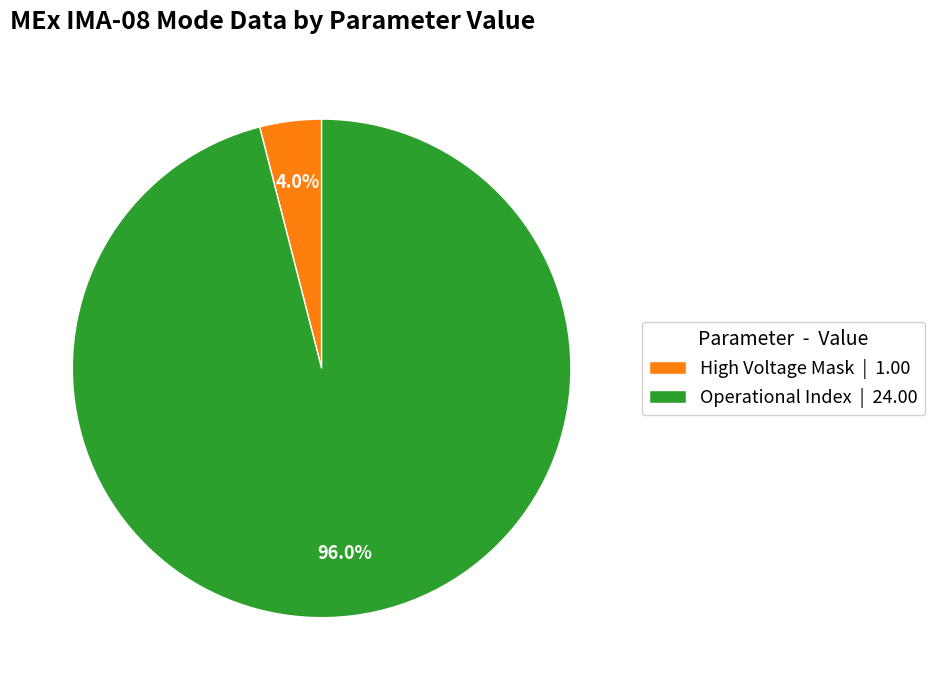

To the nearest percent, what is the difference between the largest and smallest slice percentages?

92%